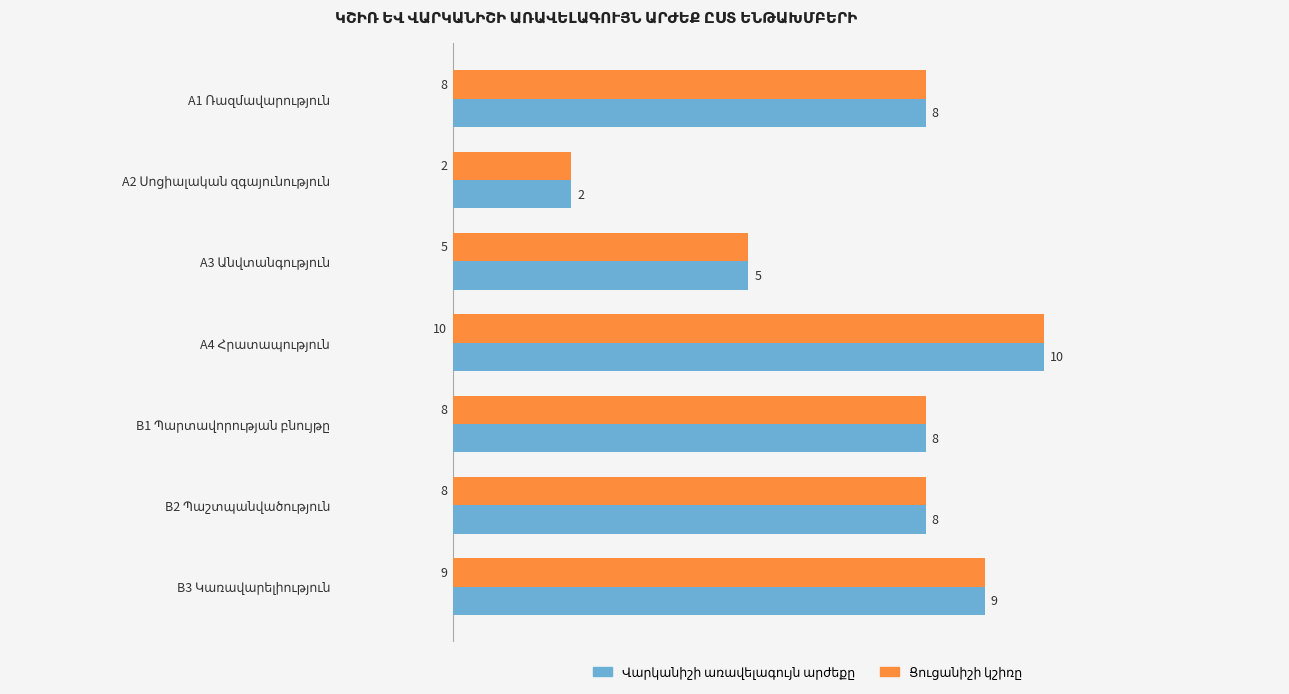

What is the maximum value shown in the chart?

10